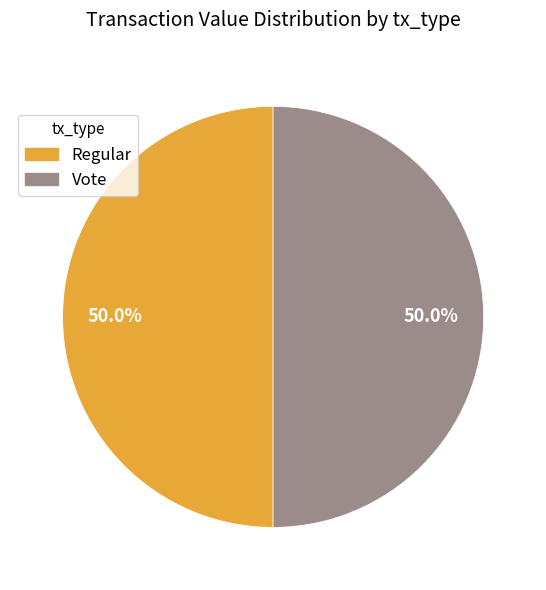

How many segments does this pie chart have?

2